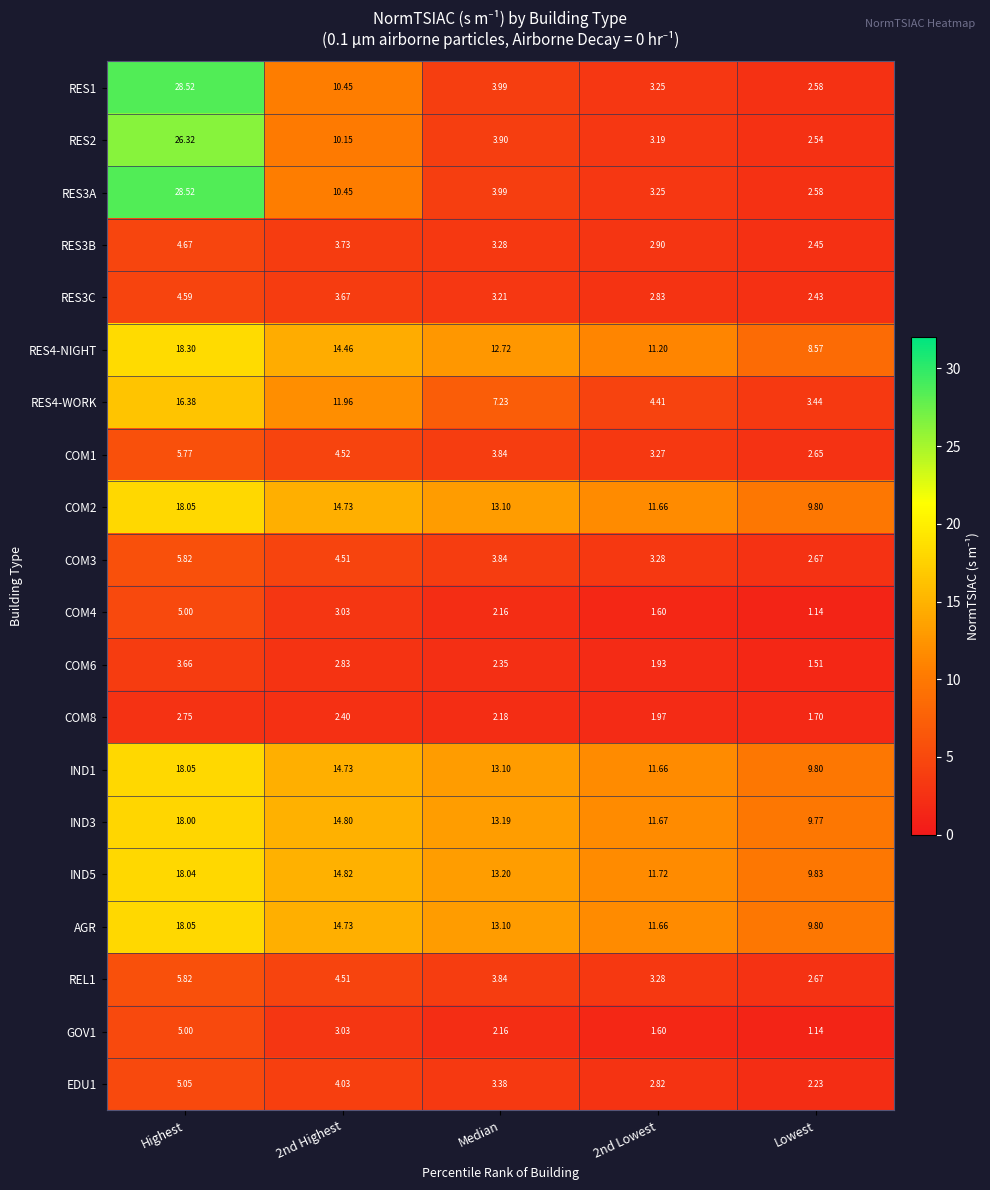

How many categories are shown in the chart?

5